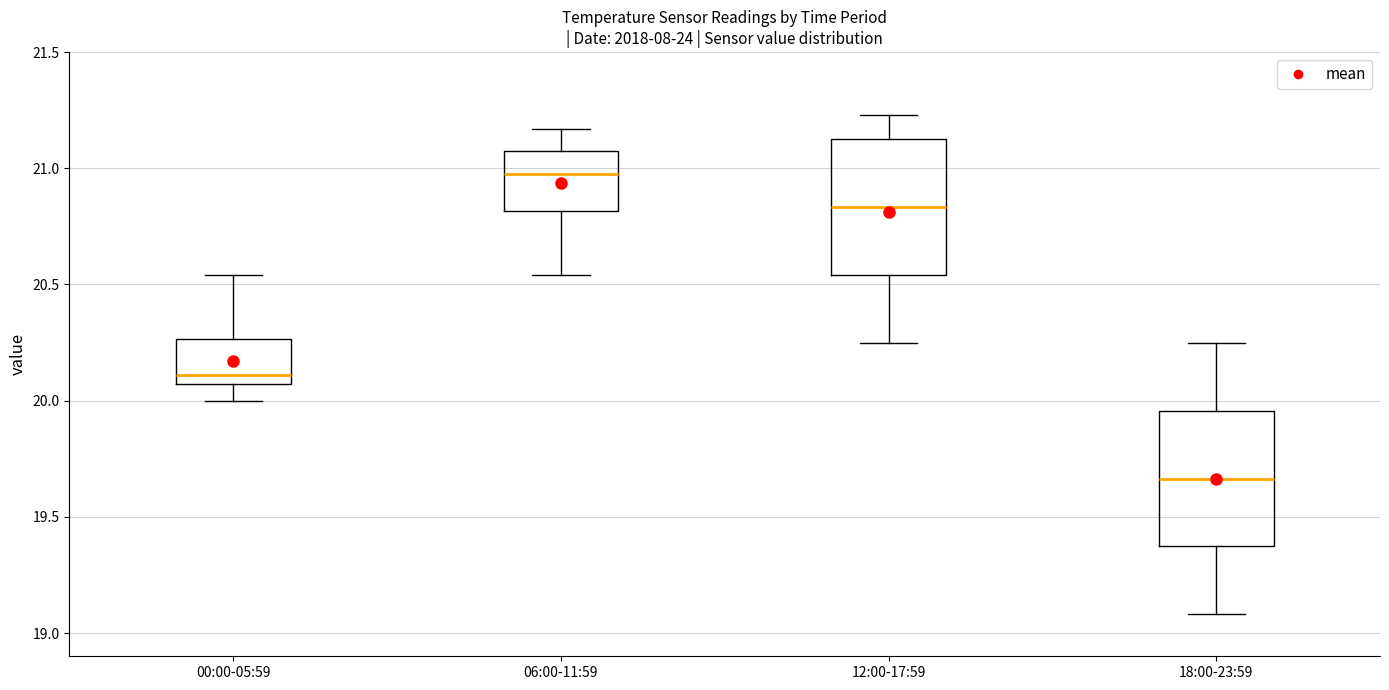

Reading left to right, read every box against the y-axis: the position of its median line, the range the box covers, and the ends of its whiskers. The values are not printed on the chart, so give them approximately, as read against the axis.

00:00-05:59: median 20.10, box 20.05 to 20.25, whiskers 20.00 to 20.55
06:00-11:59: median 21.00, box 20.80 to 21.05, whiskers 20.55 to 21.15
12:00-17:59: median 20.85, box 20.55 to 21.15, whiskers 20.25 to 21.25
18:00-23:59: median 19.65, box 19.35 to 19.95, whiskers 19.10 to 20.25